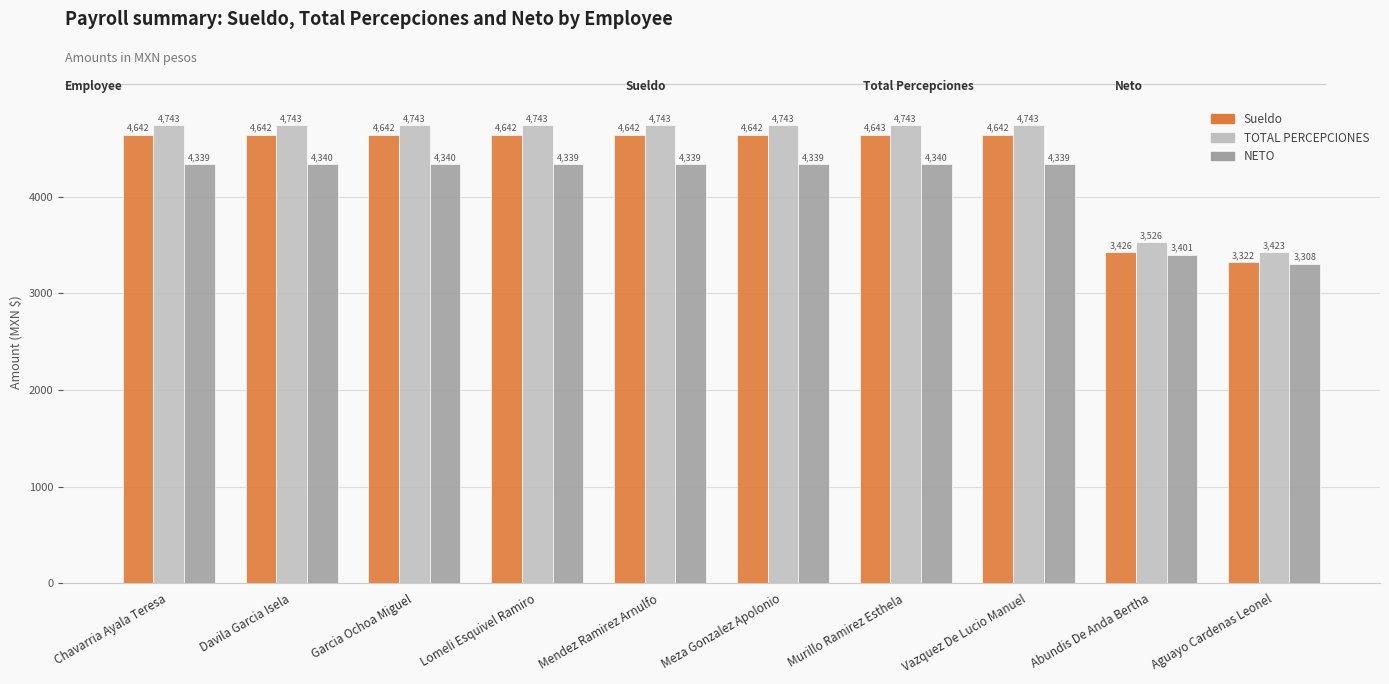

What is the minimum value shown in the chart?

3308.0